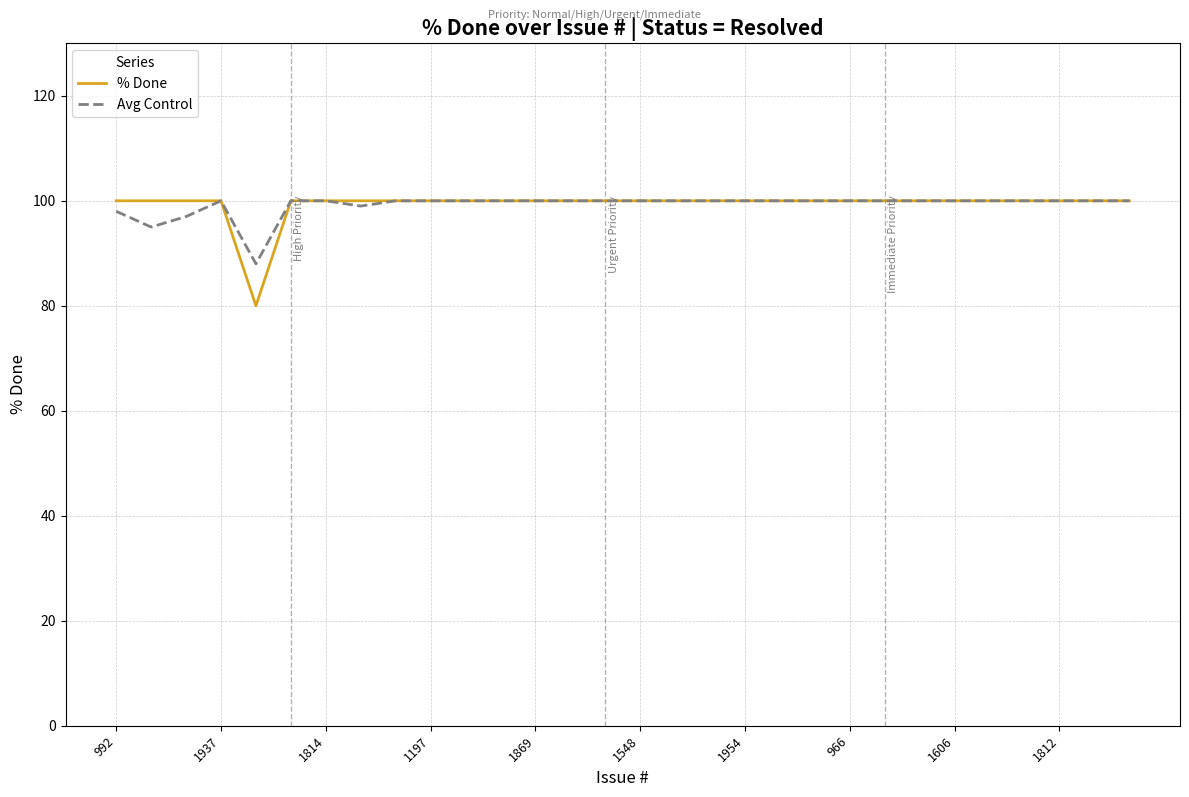

What are all the series names shown in the legend?

% Done, Avg Control